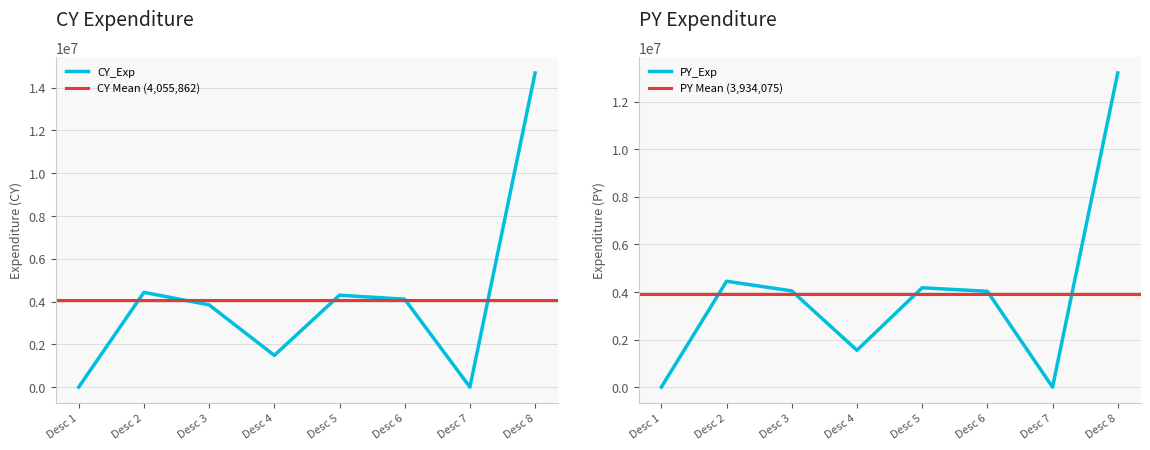

After their last crossing, which series has the higher values: CY_Exp or PY_Exp?

CY_Exp